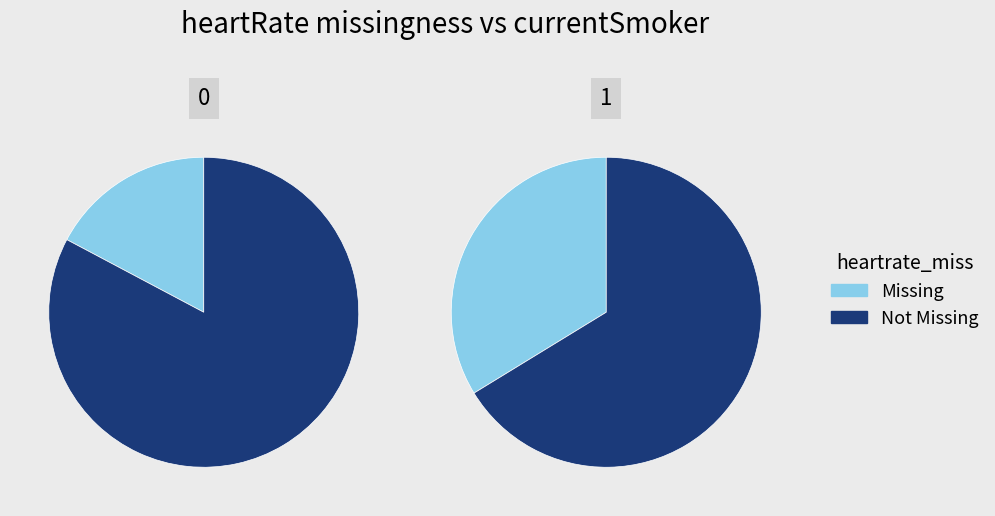

How many segments does this pie chart have?

2